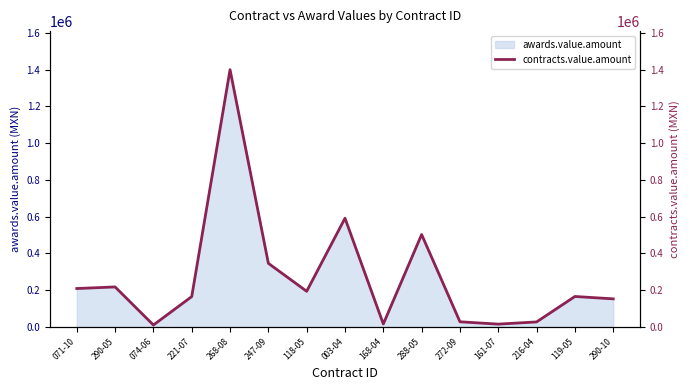

Between 003-04 and 221-07, which is larger?

003-04